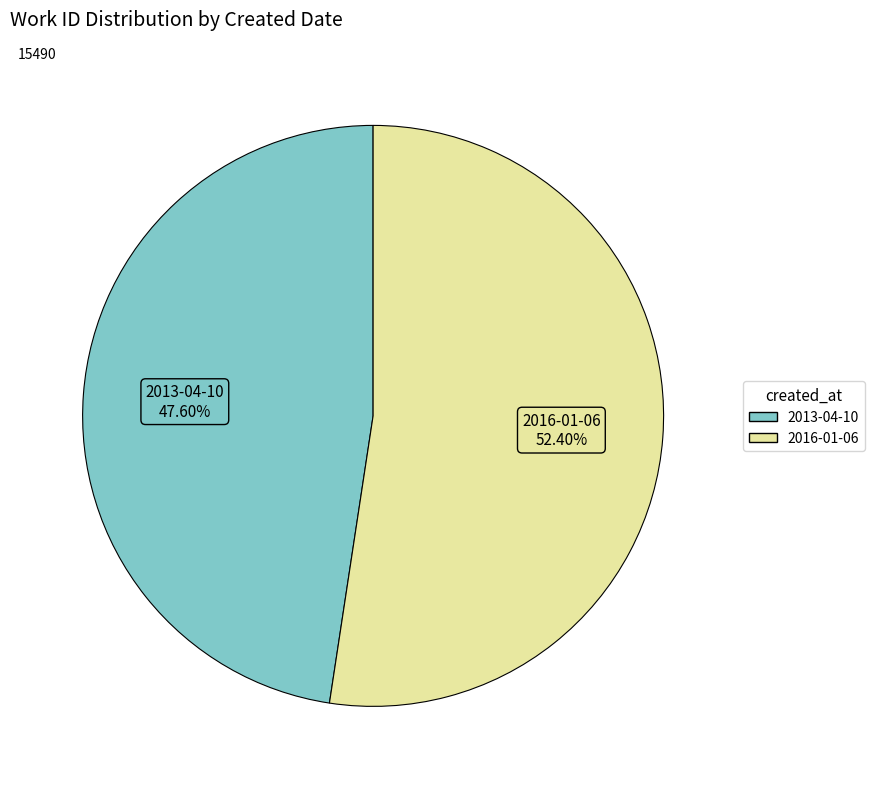

True or false: 2013-04-10 accounts for 48% of the total.

True